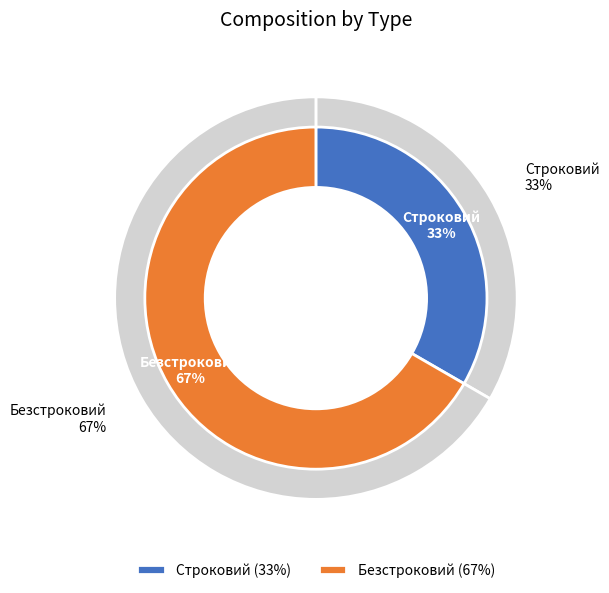

Is there any slice that represents more than half of the pie?

Yes